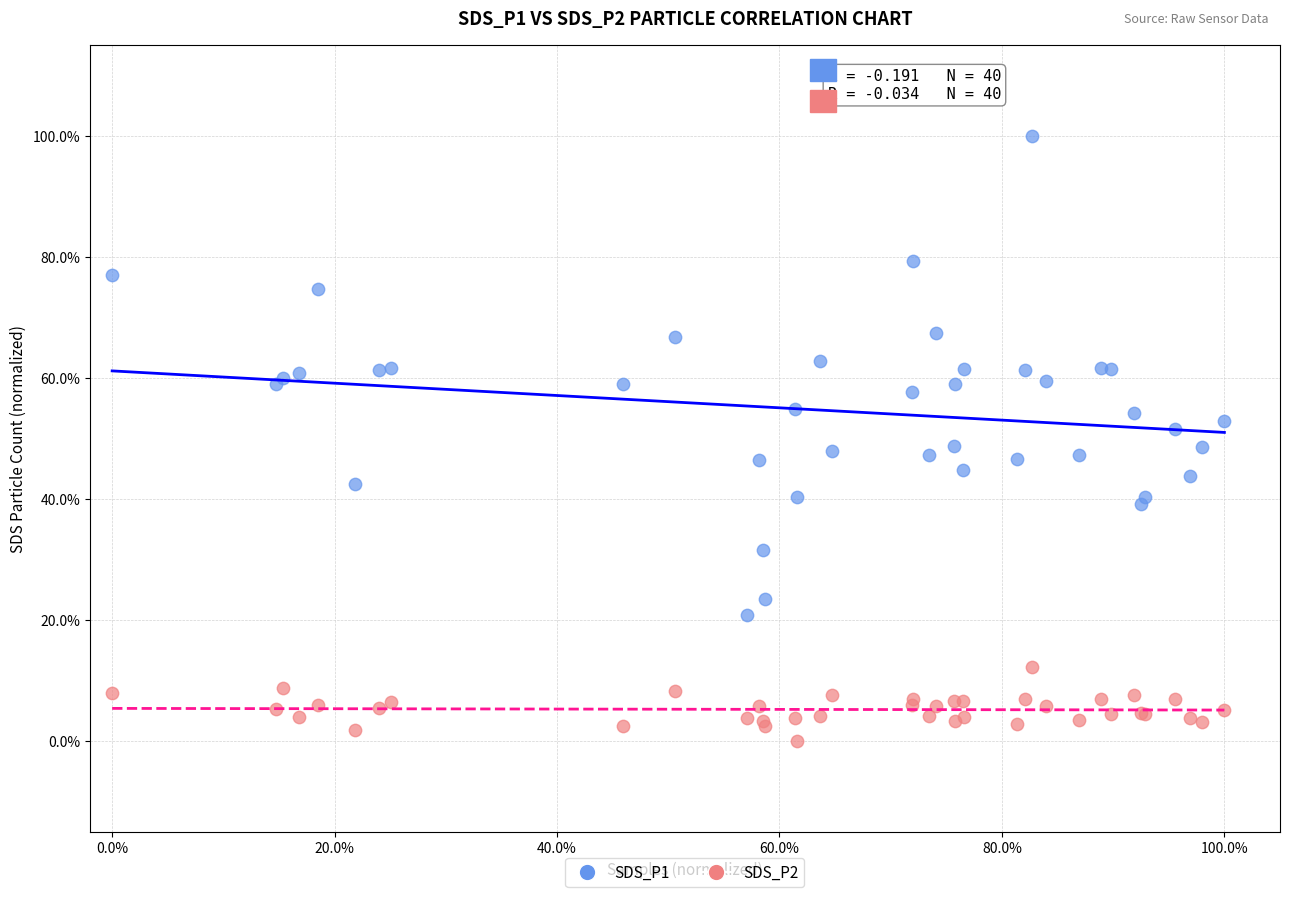

Which series has the largest Y range (max minus min)?

SDS_P1